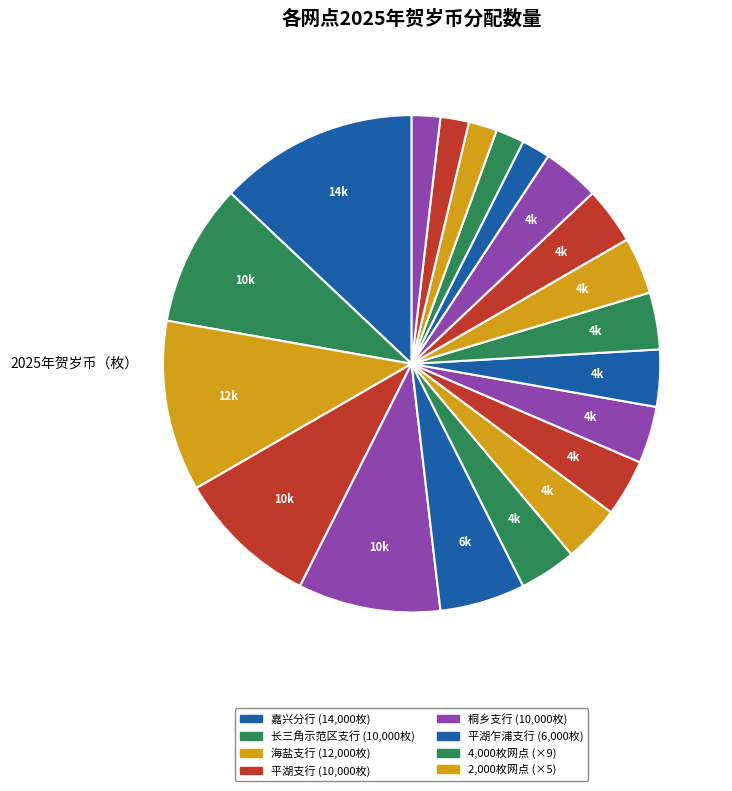

Is there any slice that represents more than half of the pie?

No